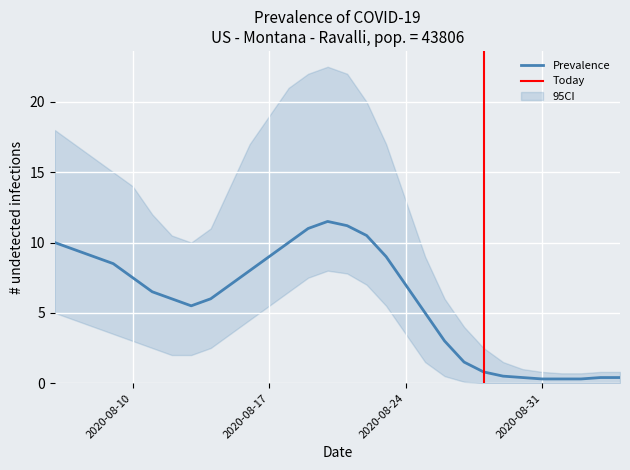

Reading left to right, extract all data points from this chart.

Prevalence: 0=10.0	1=9.5	2=9.0	3=8.5	4=7.5	5=6.5	6=6.0	7=5.5	8=6.0	9=7.0	10=8.0	11=9.0	12=10.0	13=11.0	14=11.5	15=11.2	16=10.5	17=9.0	18=7.0	19=5.0	20=3.0	21=1.5	22=0.8	23=0.5	24=0.4	25=0.3	26=0.3	27=0.3	28=0.4	29=0.4
CI_lower: 0=5.0	1=4.5	2=4.0	3=3.5	4=3.0	5=2.5	6=2.0	7=2.0	8=2.5	9=3.5	10=4.5	11=5.5	12=6.5	13=7.5	14=8.0	15=7.8	16=7.0	17=5.5	18=3.5	19=1.5	20=0.5	21=0.1	22=0.0	23=0.0	24=0.0	25=0.0	26=0.0	27=0.0	28=0.0	29=0.0
CI_upper: 0=18.0	1=17.0	2=16.0	3=15.0	4=14.0	5=12.0	6=10.5	7=10.0	8=11.0	9=14.0	10=17.0	11=19.0	12=21.0	13=22.0	14=22.5	15=22.0	16=20.0	17=17.0	18=13.0	19=9.0	20=6.0	21=4.0	22=2.5	23=1.5	24=1.0	25=0.8	26=0.7	27=0.7	28=0.8	29=0.8